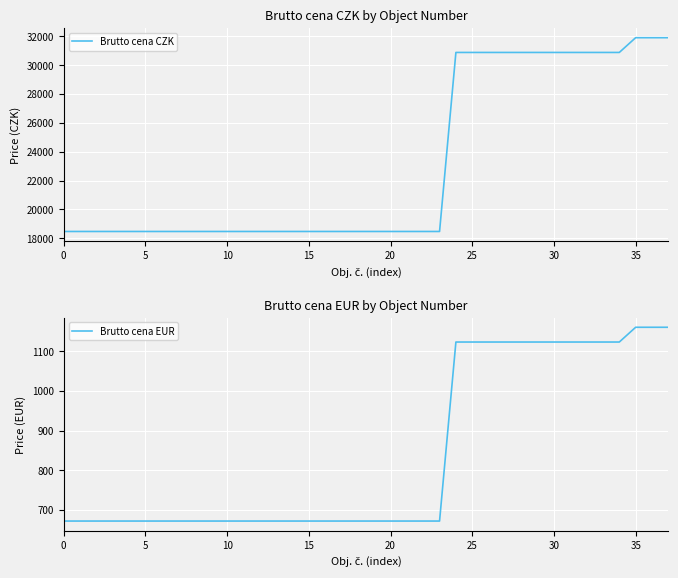

True or false: Brutto cena CZK and Brutto cena EUR intersect in this chart.

False